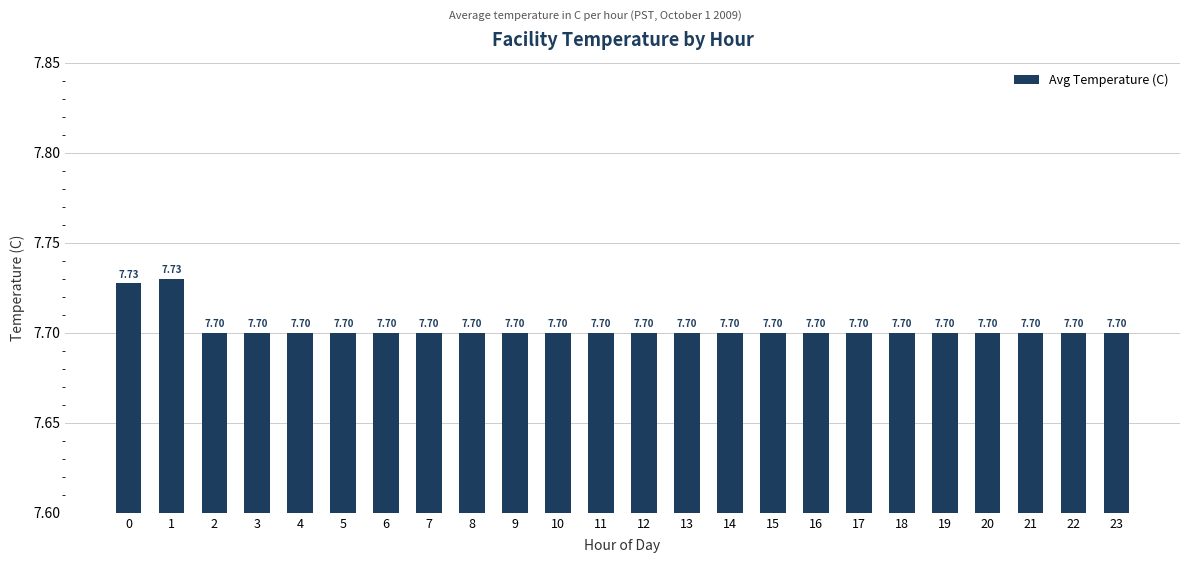

Reading left to right, list all the values displayed in this chart.

0=7.7	1=7.7	2=7.7	3=7.7	4=7.7	5=7.7	6=7.7	7=7.7	8=7.7	9=7.7	10=7.7	11=7.7	12=7.7	13=7.7	14=7.7	15=7.7	16=7.7	17=7.7	18=7.7	19=7.7	20=7.7	21=7.7	22=7.7	23=7.7